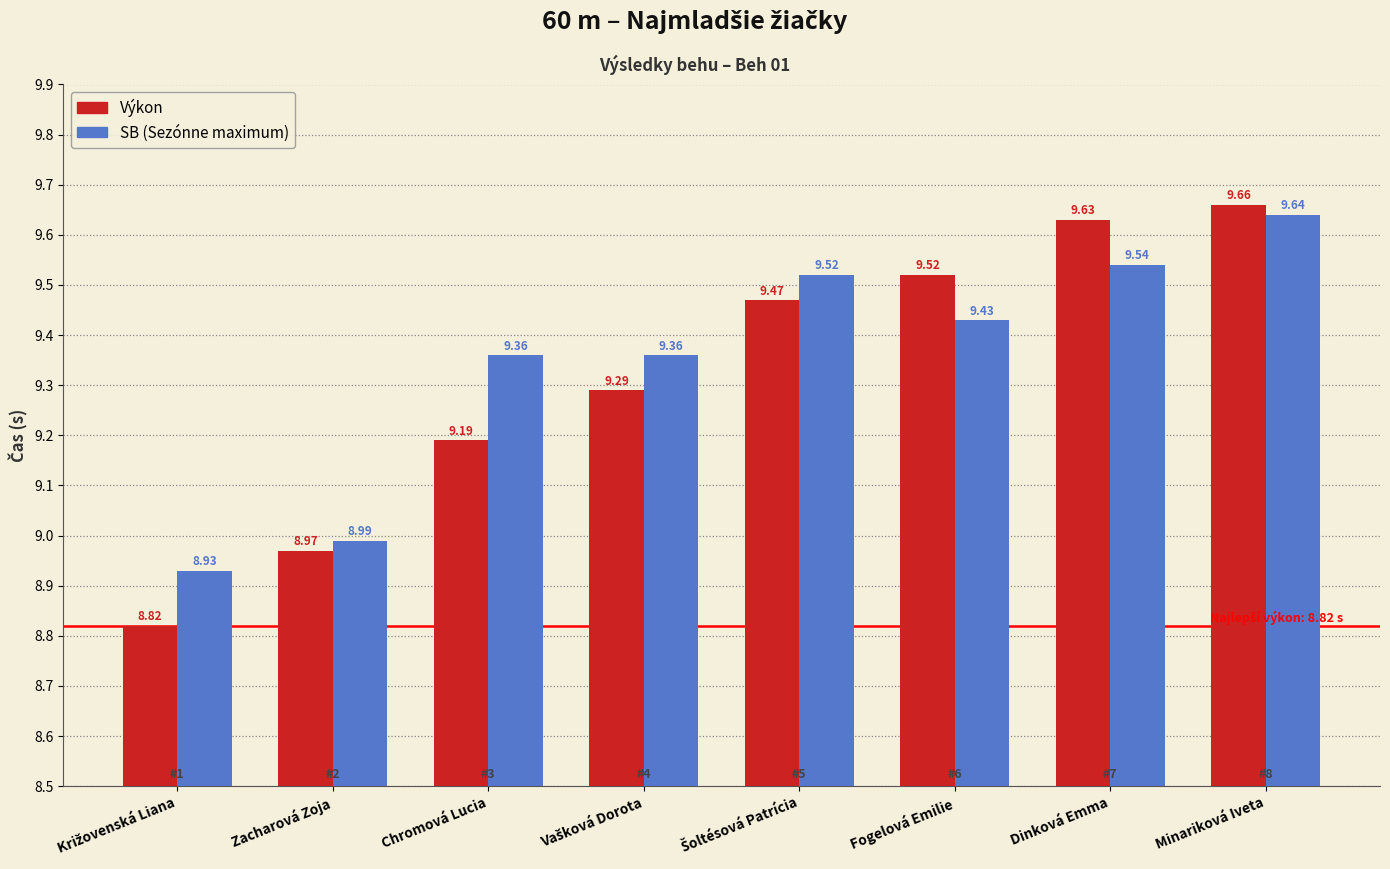

At which category does the chart reach its peak across all series?

Minariková Iveta